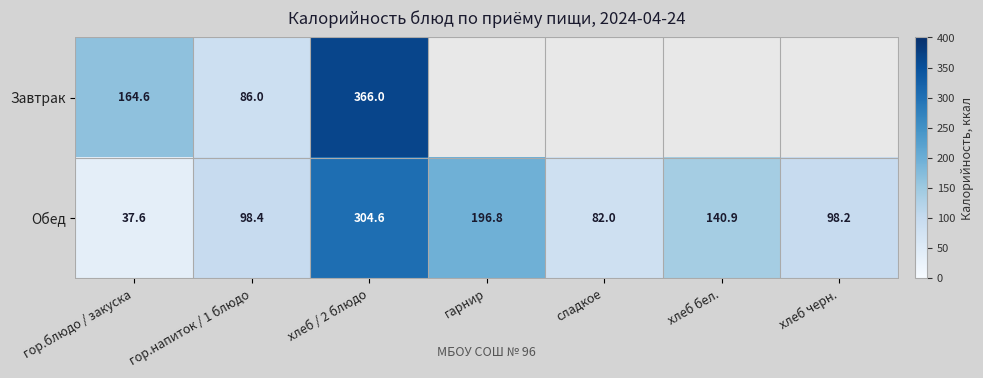

What is the difference between the highest and lowest values at хлеб / 2 блюдо?

61.4